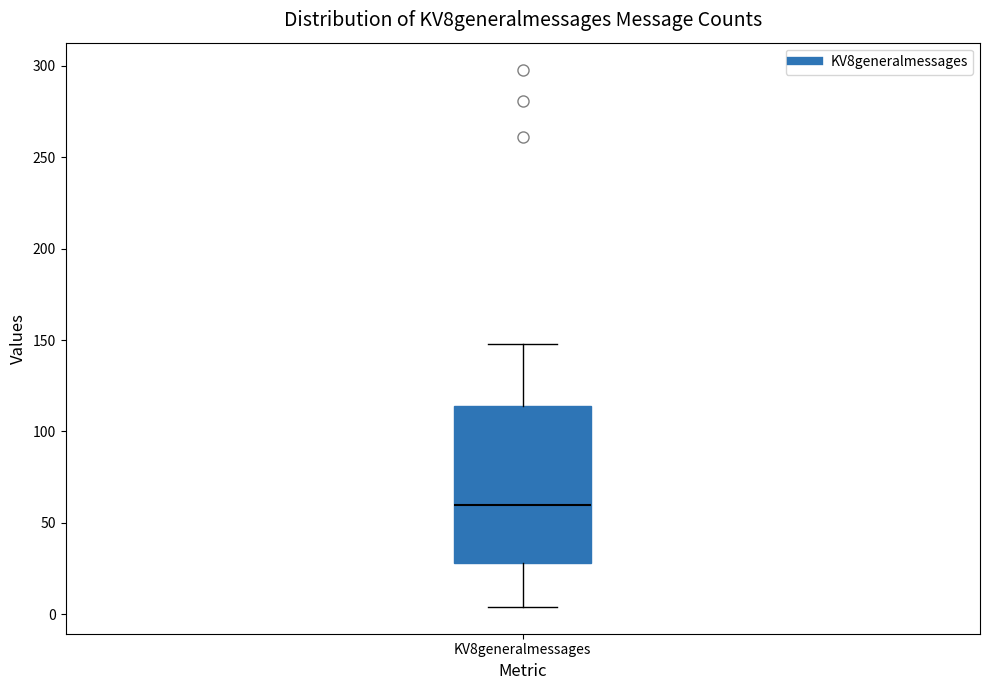

Read this box plot against the y-axis: the position of the median line, the range covered by the box, and the ends of both whiskers. The values are not printed on the chart, so give them approximately, as read against the axis.

median 60, box 30 to 115, whiskers 5 to 150